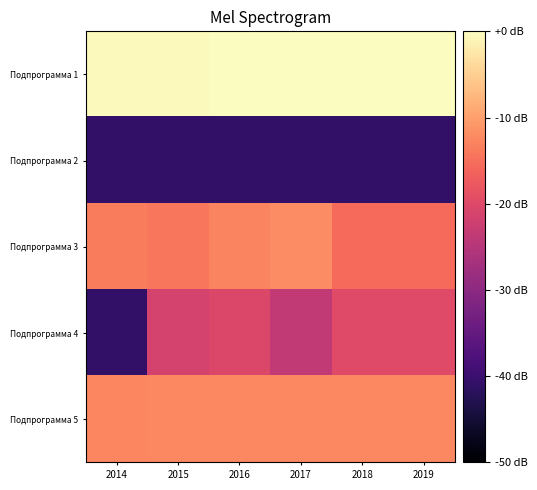

How many categories are shown in the chart?

6